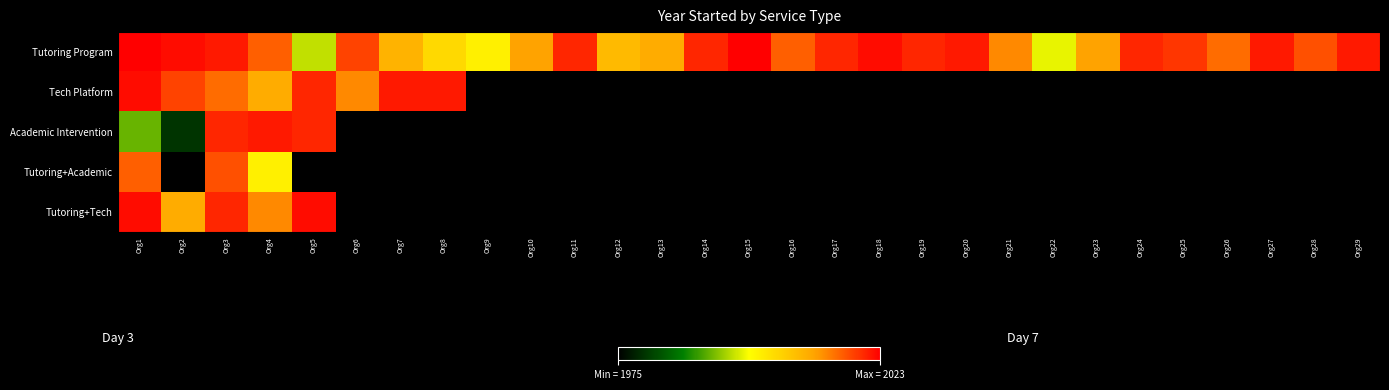

Between Org29 and Org21, which is larger?

Org29